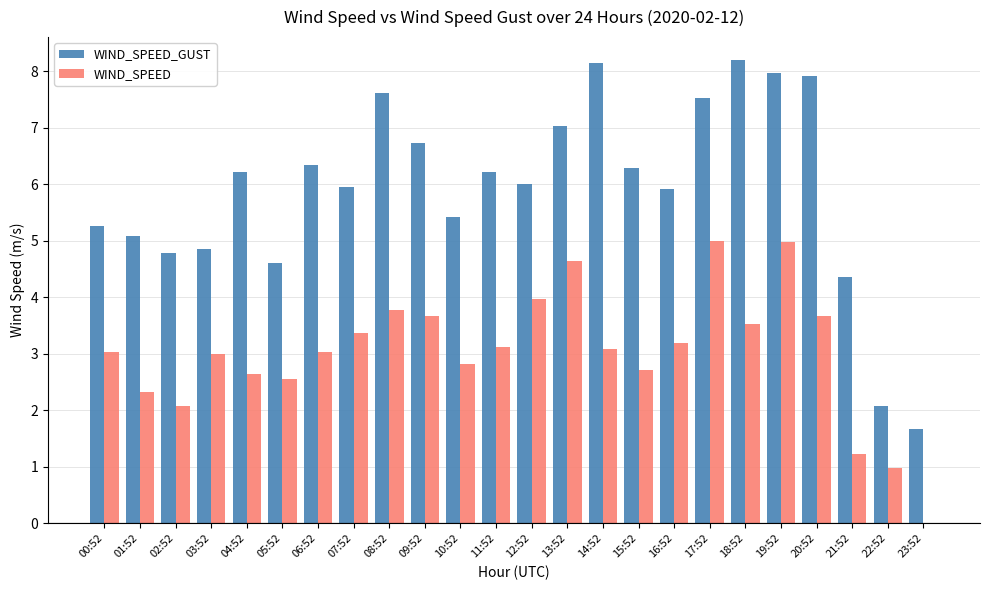

Is the value of WIND_SPEED_GUST at 20:52 greater than the value of WIND_SPEED at 12:52?

Yes